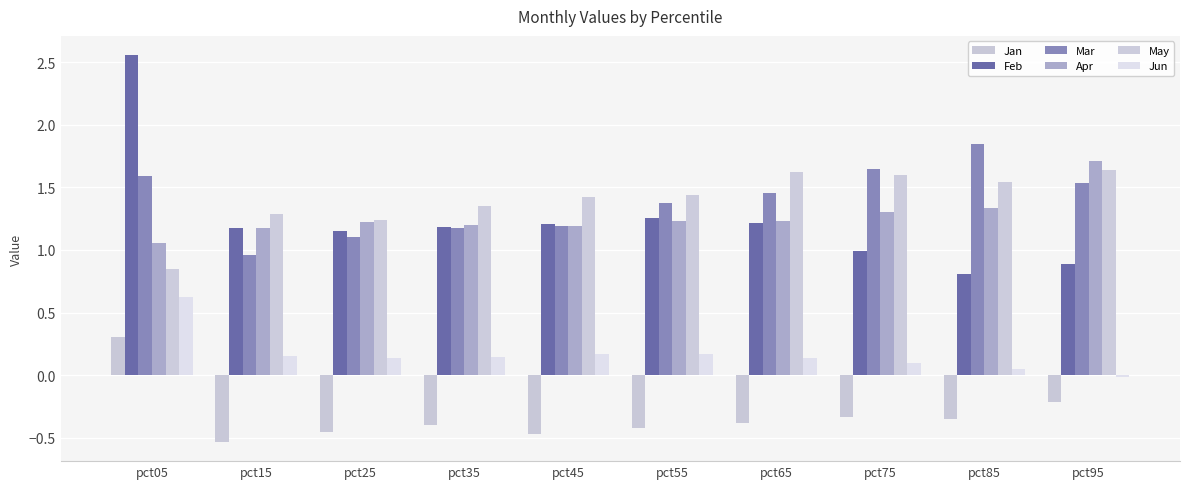

Is it true that May equals 1.6 at pct65?

True